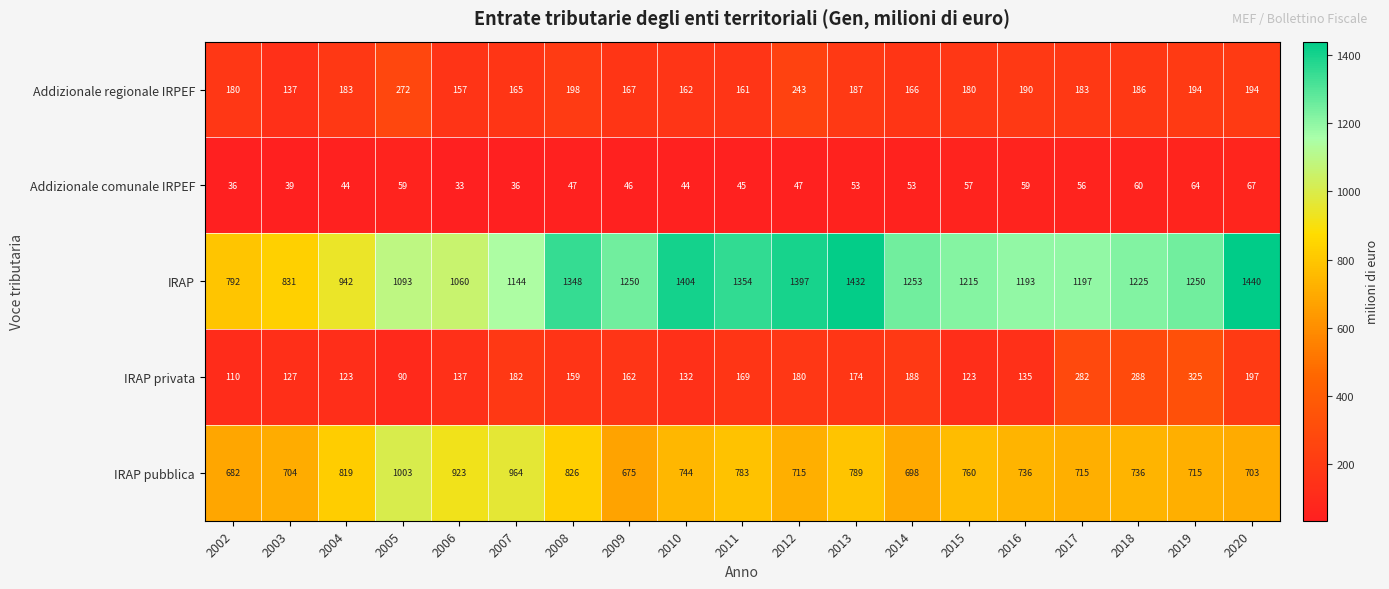

True or false: IRAP privata has a value of 197 at 2020.

True